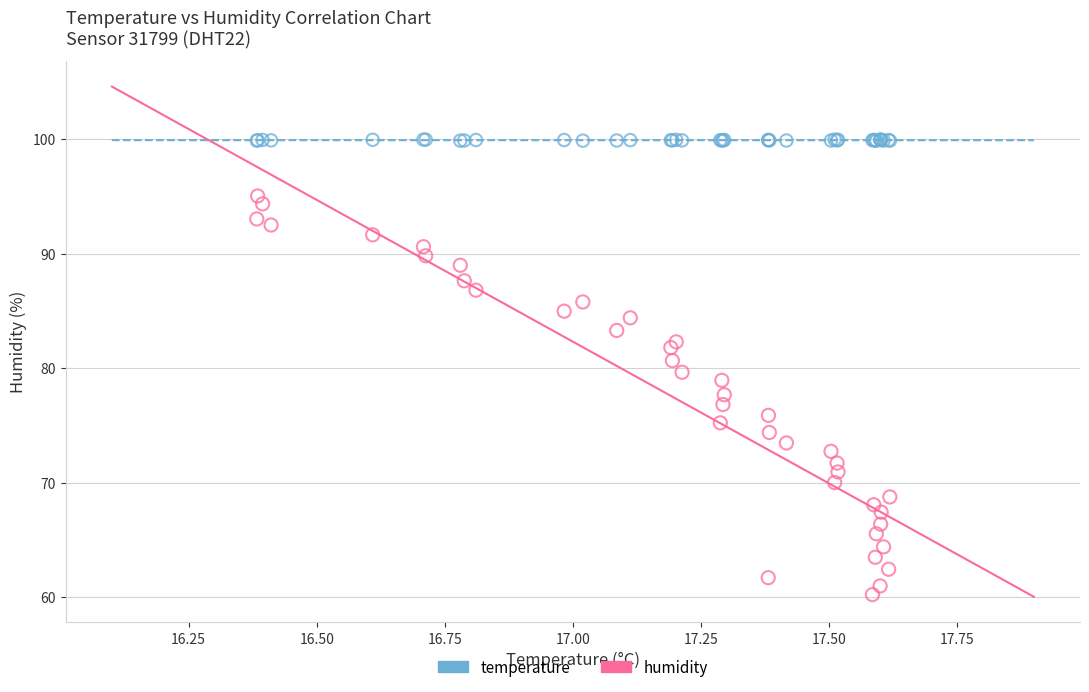

What is the X range (max minus min) for the scatter plot?

1.2